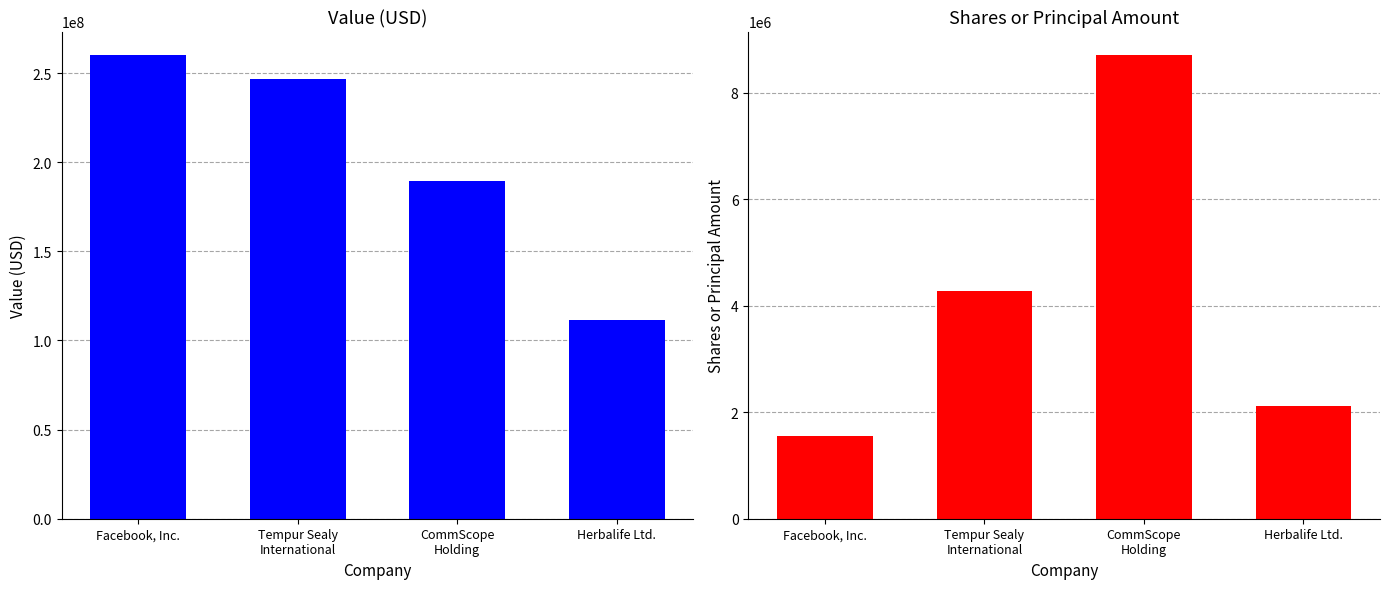

How many data points in Value are above 246513000?

1